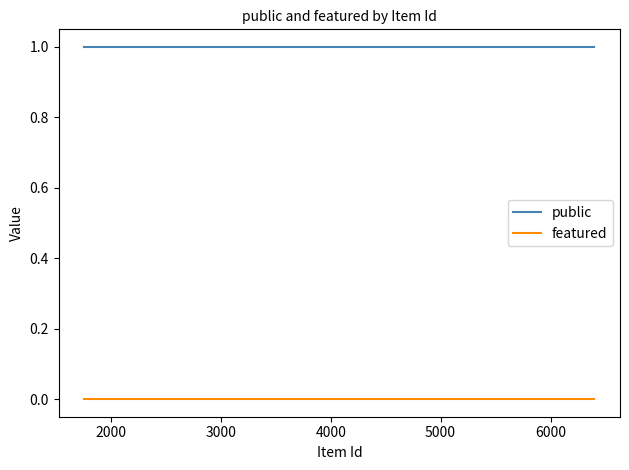

True or false: public and featured intersect in this chart.

False